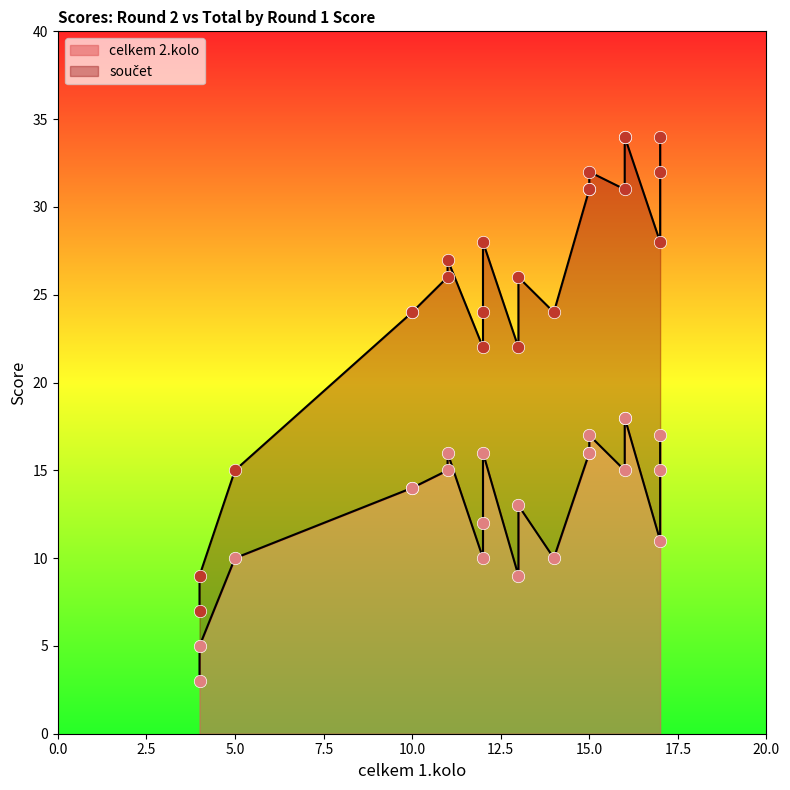

Is the value of součet at 13 greater than the value of celkem 2.kolo at 11?

Yes